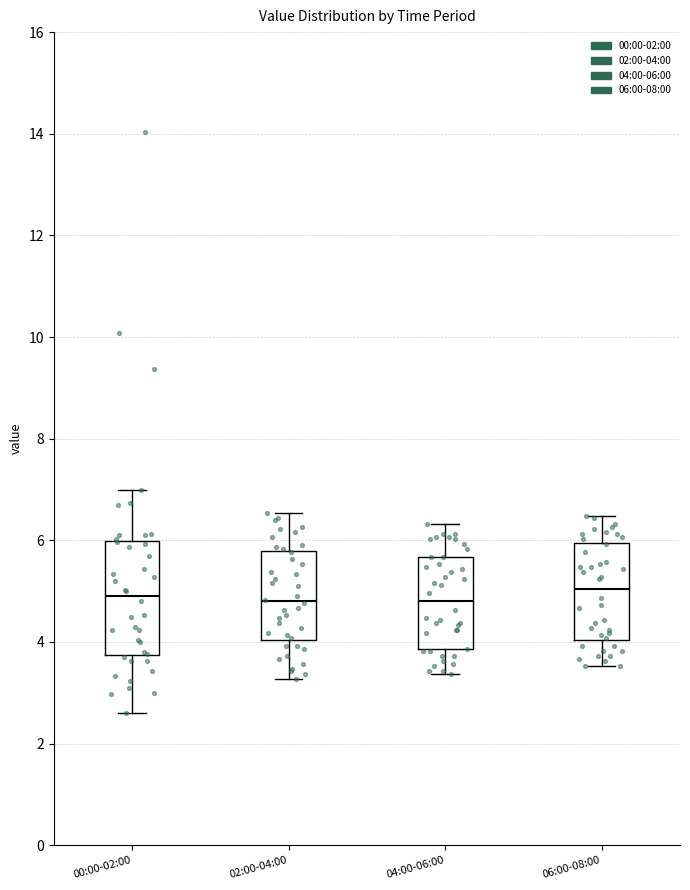

Comparing the boxes themselves (not the whiskers), which one is the tallest?

00:00-02:00